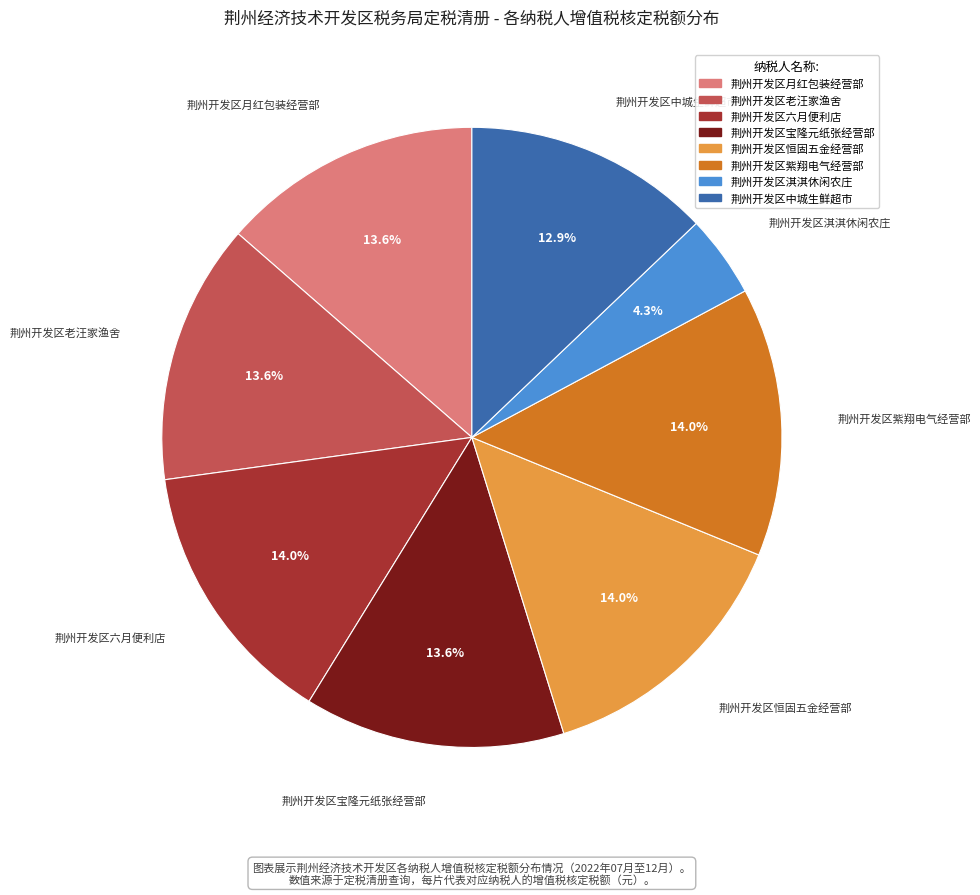

Which slice is the smallest?

荆州开发区淇淇休闲农庄